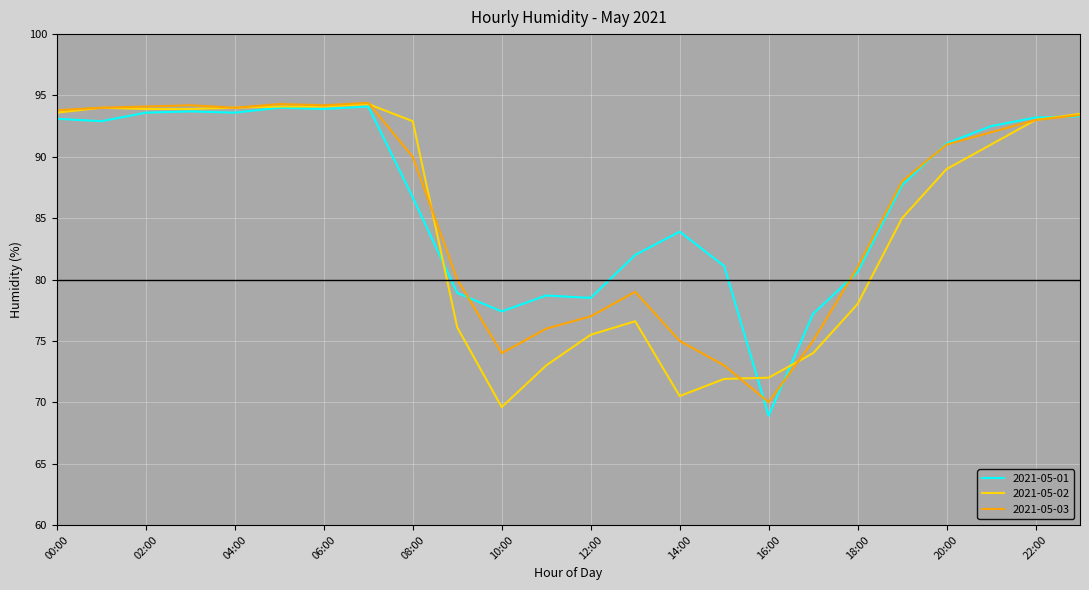

What is the maximum value shown in the chart?

94.4